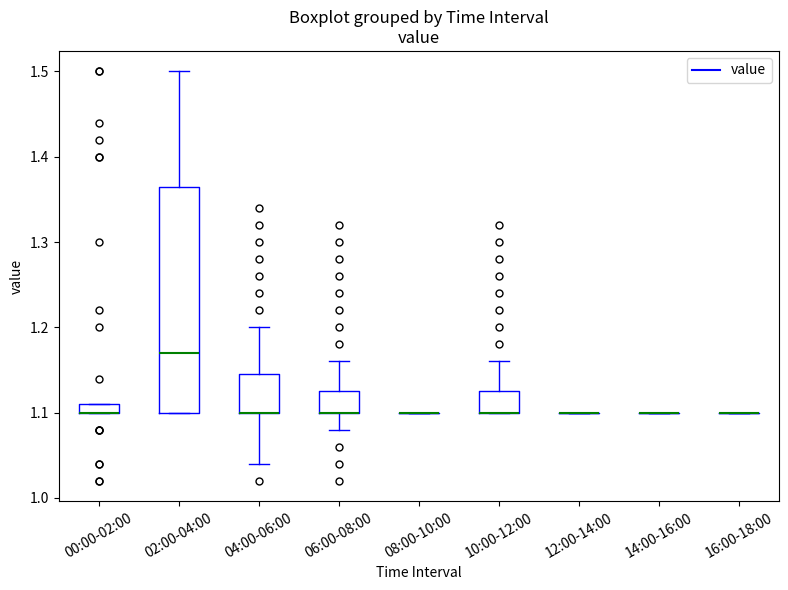

Which box is the tallest, from its lower edge to its upper edge?

02:00-04:00